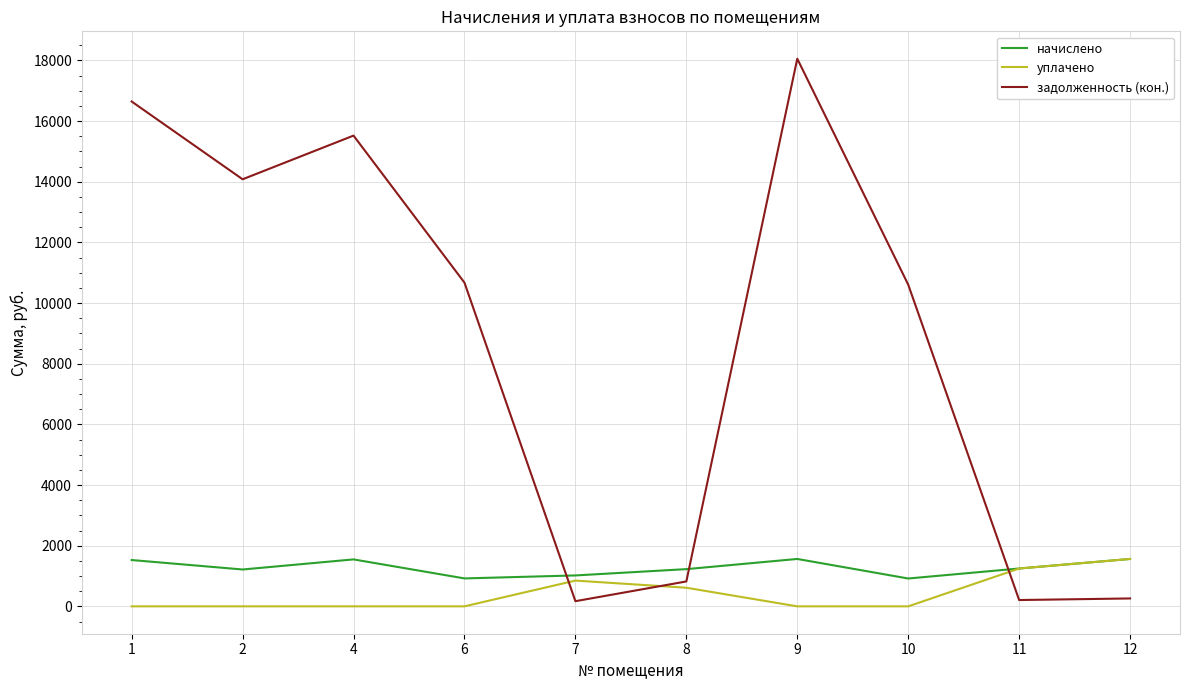

What is the minimum value for начислено?

917.8